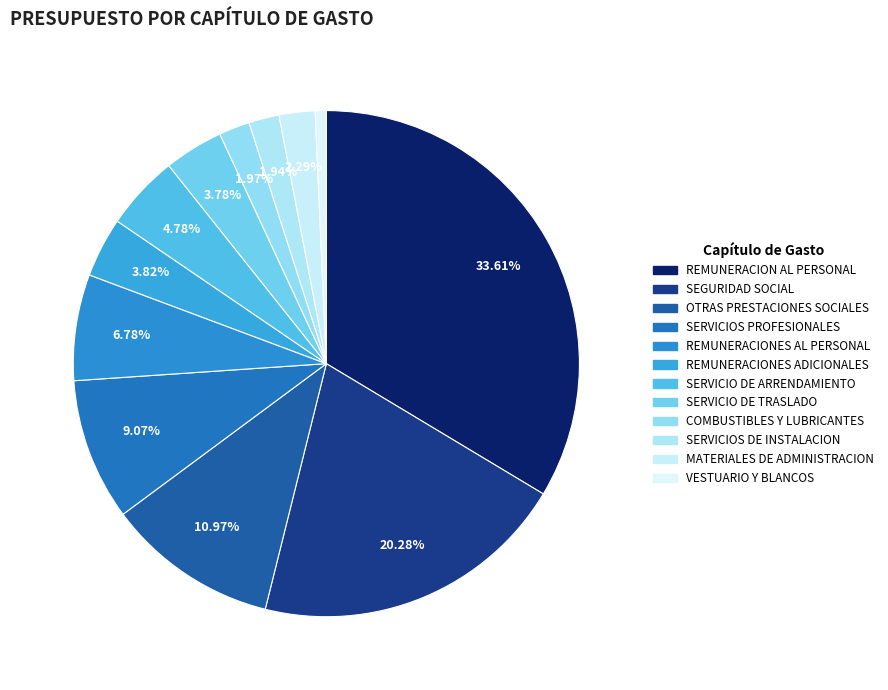

How many segments does this pie chart have?

12